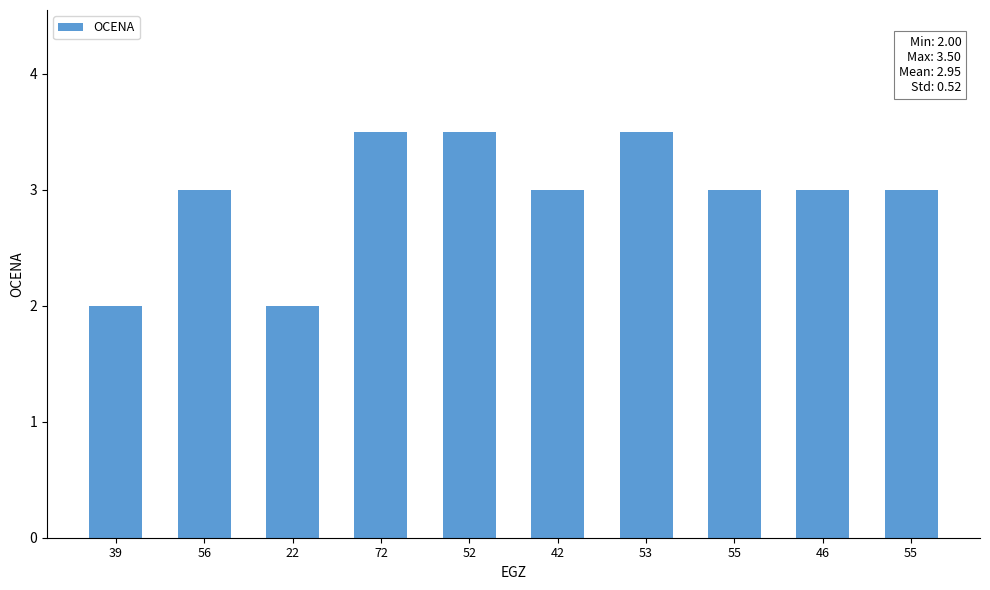

Which label corresponds to the largest value in the chart?

72